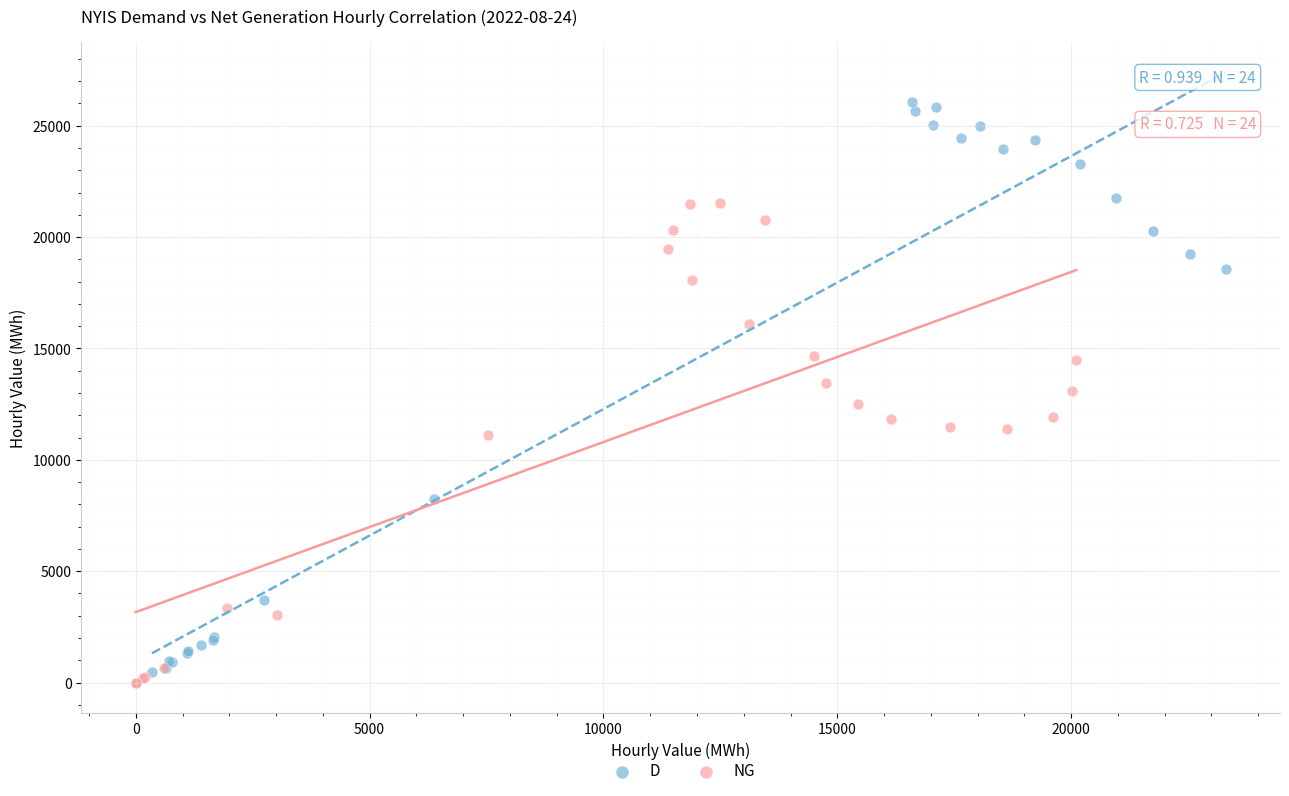

Which series has the largest Y range (max minus min)?

D